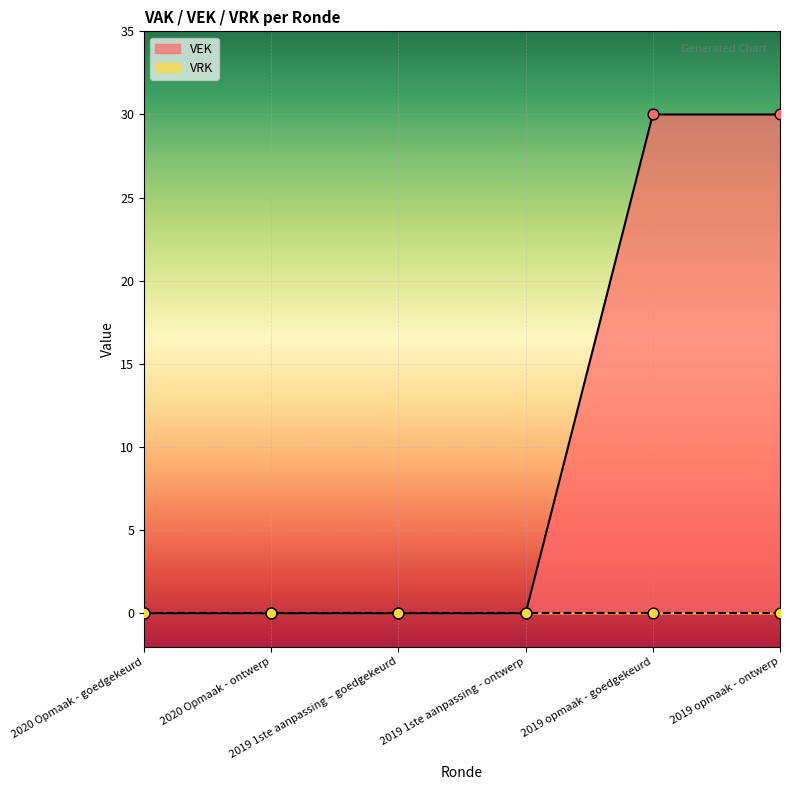

What is the change in value from 2020 Opmaak - goedgekeurd to 2019 opmaak - ontwerp?

+30